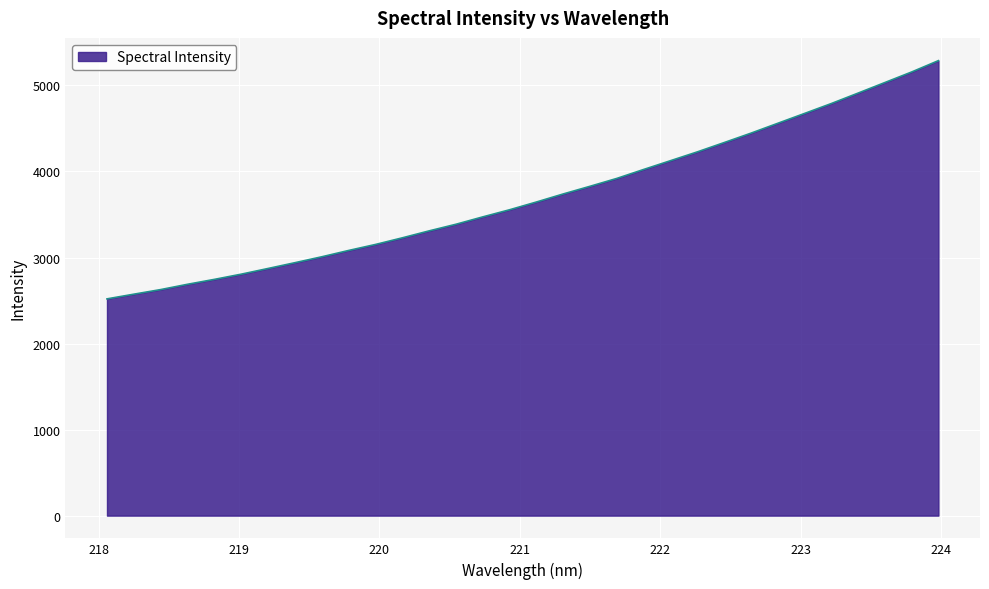

What is the difference between the maximum and minimum values?

2769.0